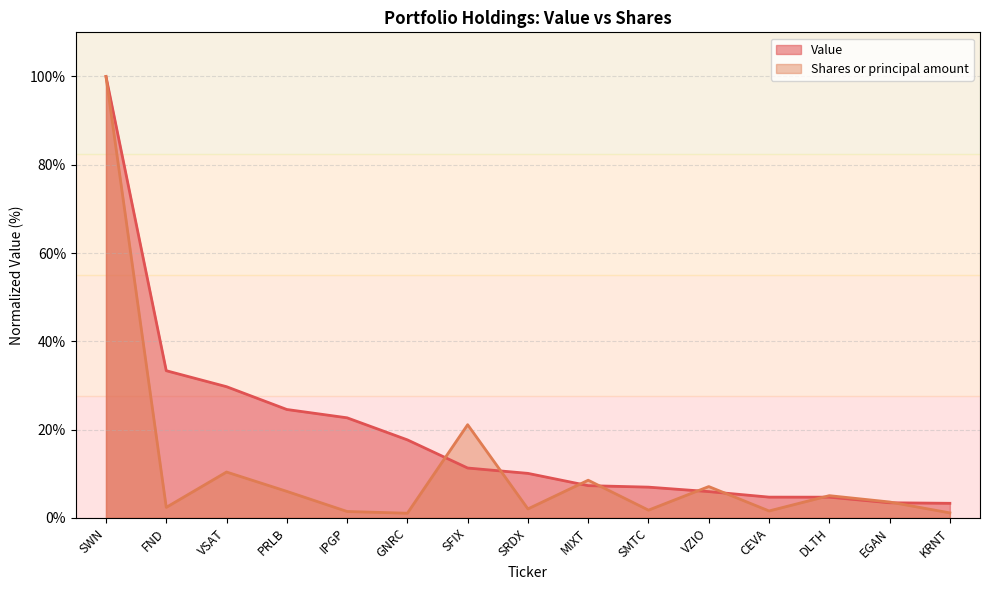

What are all the series names shown in the legend?

Value, Shares or principal amount